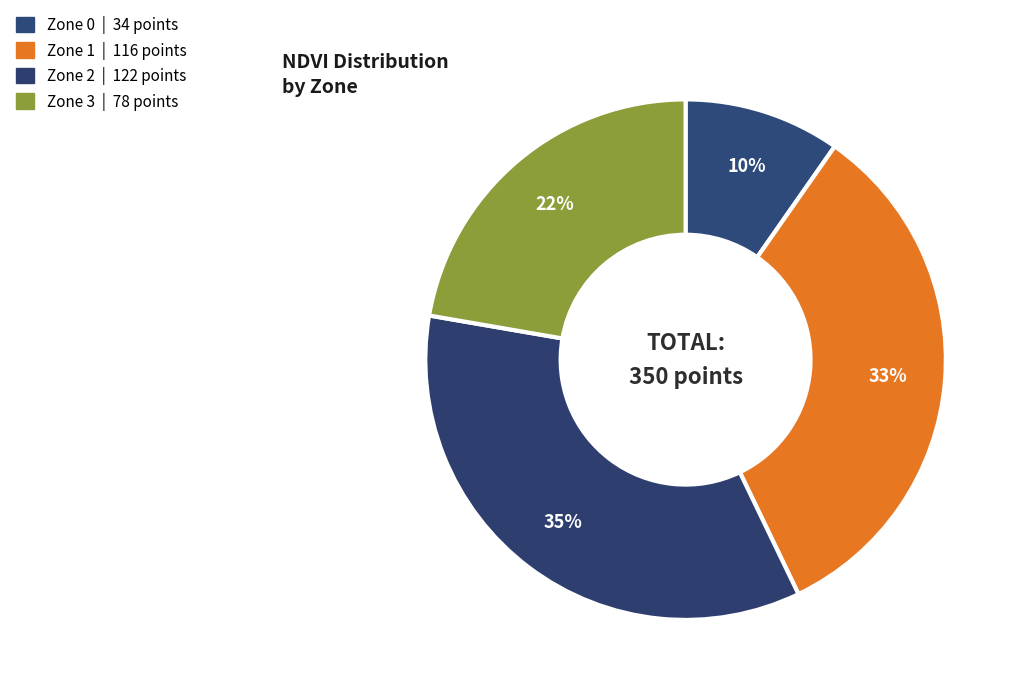

Approximately how many times larger is the value at Zone 3 compared to Zone 0?

2.3